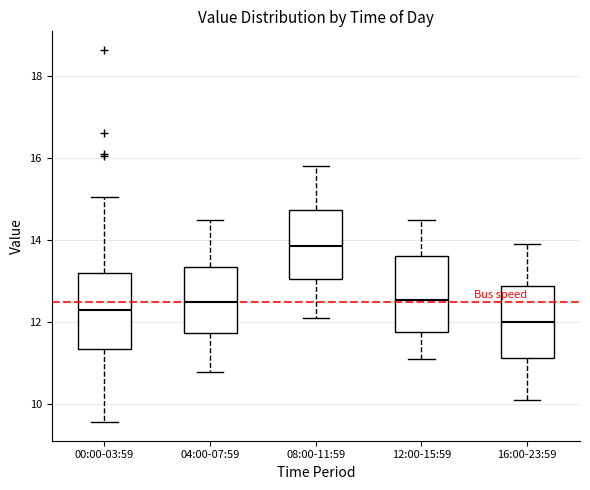

Where is the lower edge of the box for 04:00-07:59 on the y-axis? The values are not printed on the chart, so give them approximately, as read against the axis.

11.8